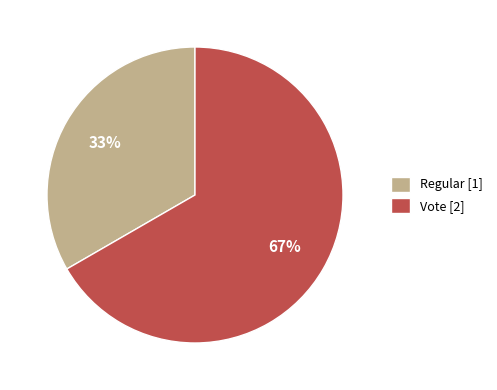

The Regular slice represents 44% of the pie. True or false?

False